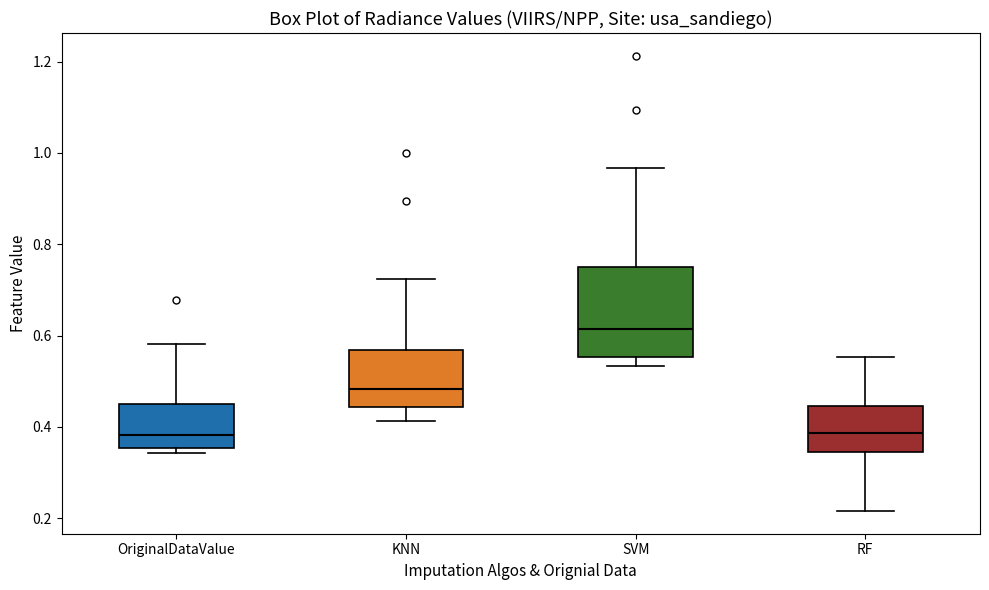

Comparing the boxes themselves (not the whiskers), which one is the tallest?

SVM